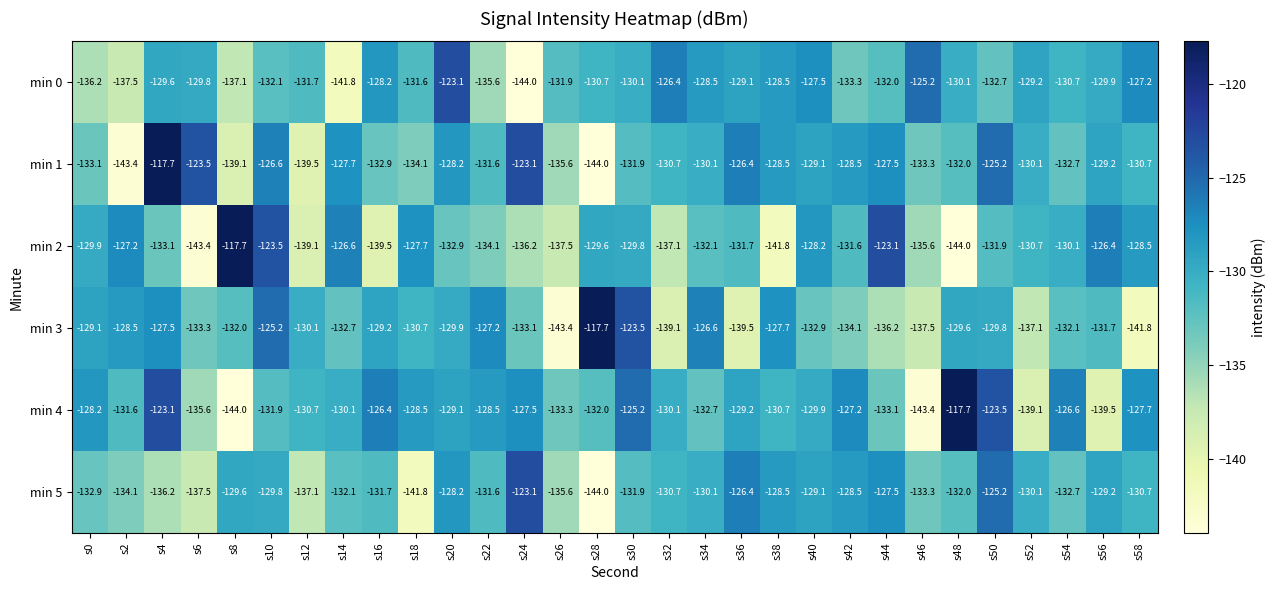

What is the sum of the min 3 values at s38 and s30?

-251.2